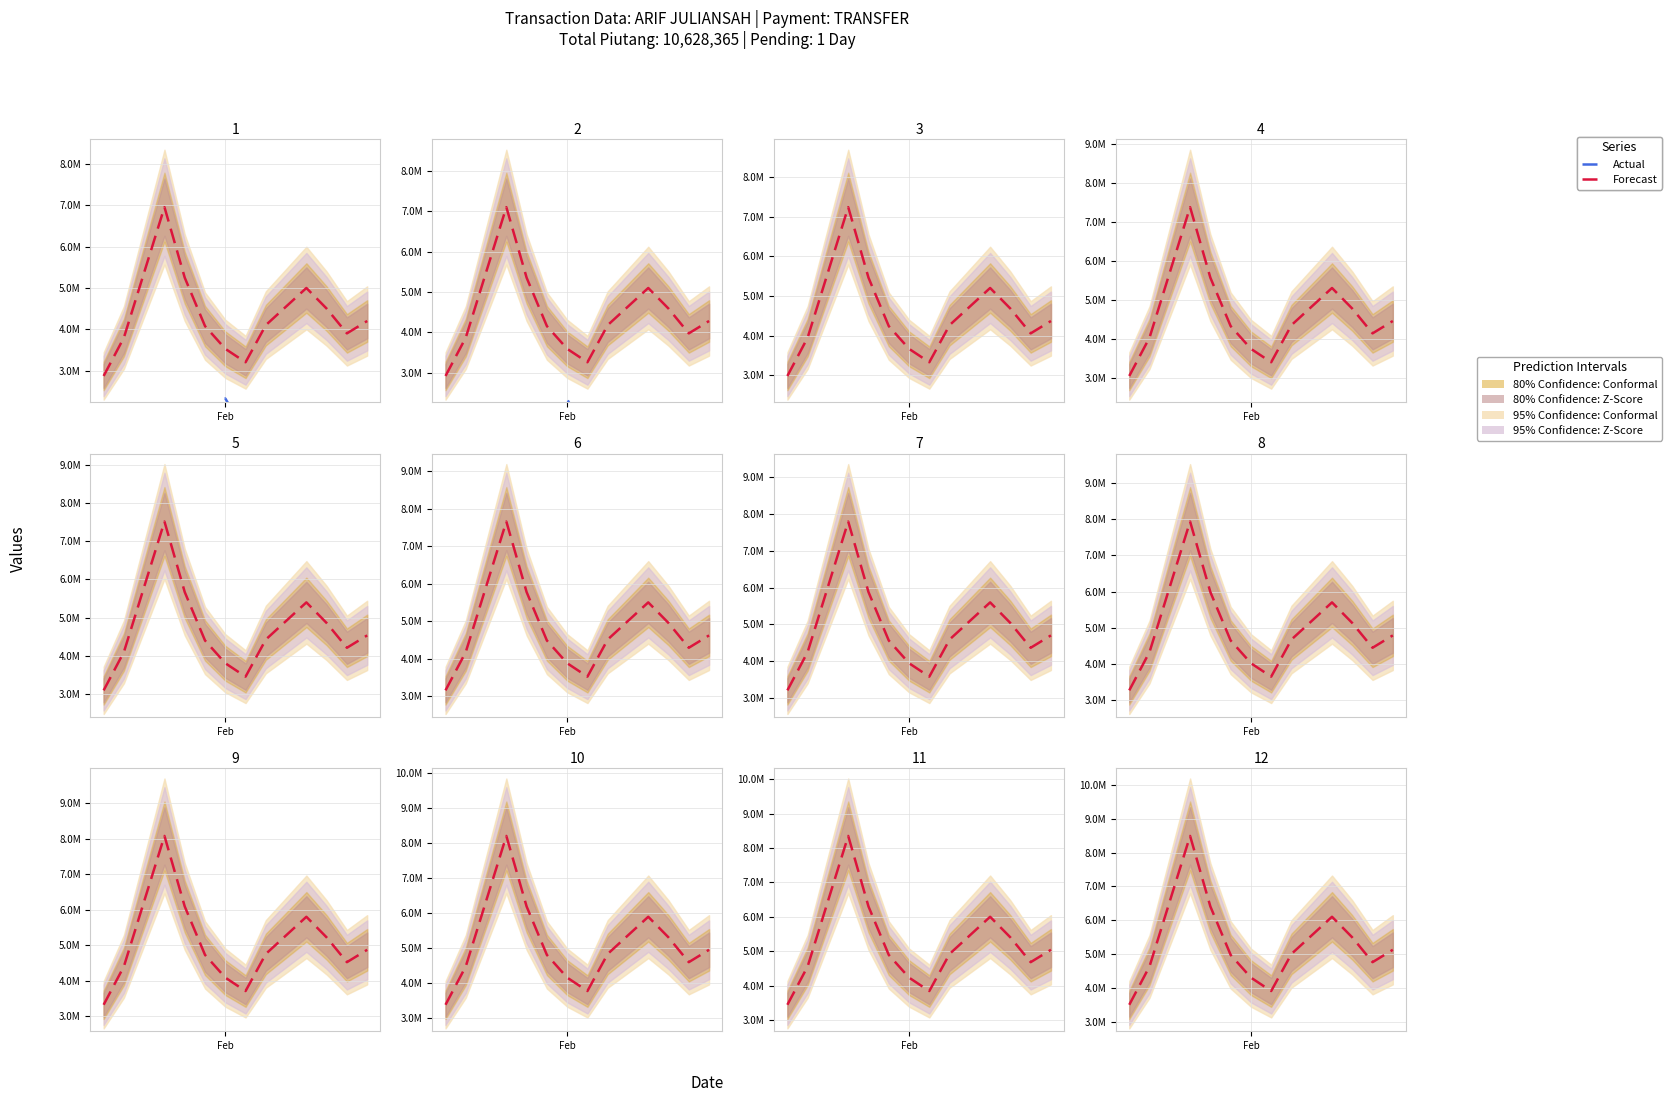

True or false: Actual and Forecast intersect in this chart.

False